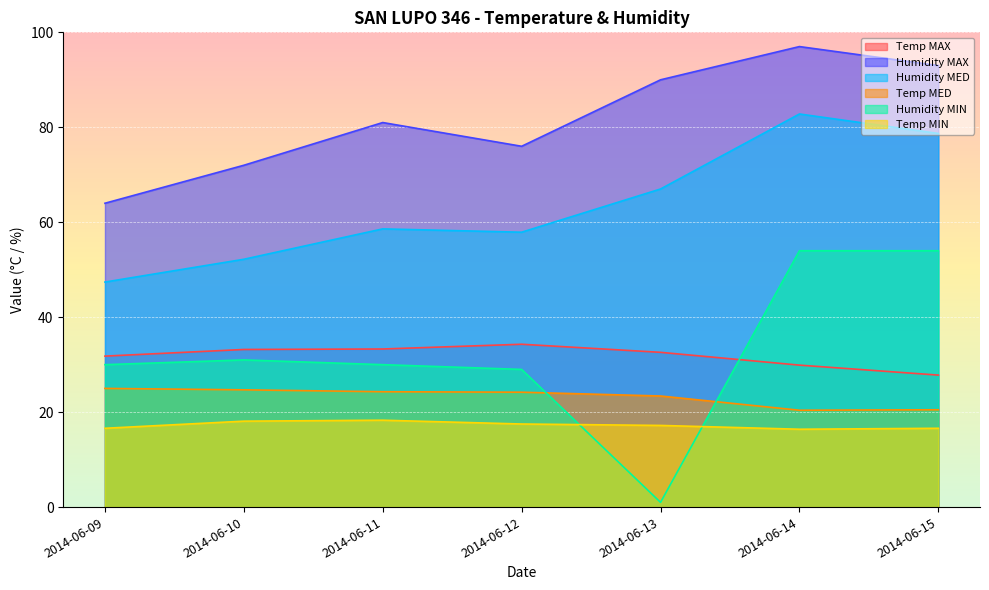

What is the spread (max minus min) of values at 2014-06-11?

62.7